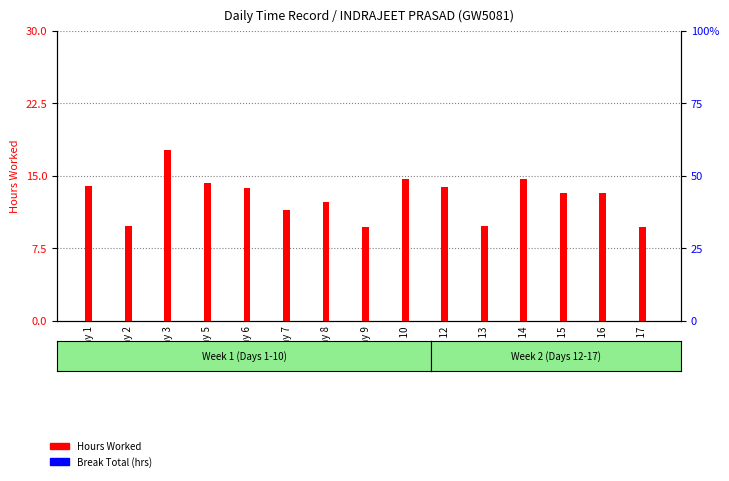

Reading right to left, list all the values displayed in this chart.

Hours Worked: 9.7	13.2	13.2	14.7	9.8	13.9	14.7	9.7	12.3	11.5	13.8	14.2	17.7	9.8	13.9
Break Total: 0.0	0.0	0.0	0.0	0.0	0.0	0.0	0.0	0.0	0.0	0.0	0.0	0.0	0.0	0.0